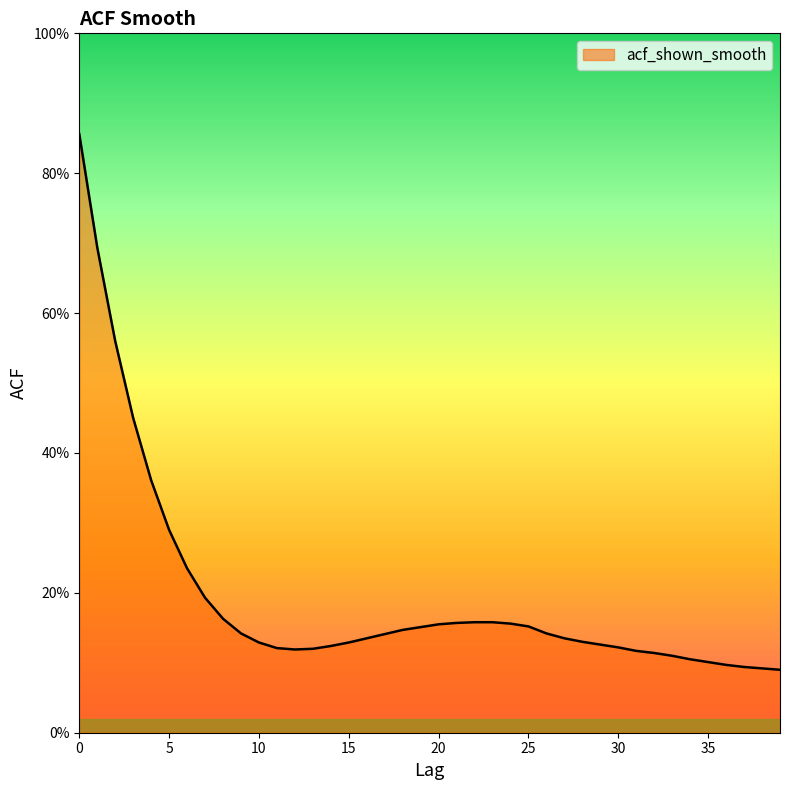

Reading left to right, what are all the values shown in this chart?

0.9	0.7	0.6	0.5	0.4	0.3	0.2	0.2	0.2	0.1	0.1	0.1	0.1	0.1	0.1	0.1	0.1	0.1	0.1	0.2	0.2	0.2	0.2	0.2	0.2	0.2	0.1	0.1	0.1	0.1	0.1	0.1	0.1	0.1	0.1	0.1	0.1	0.1	0.1	0.1